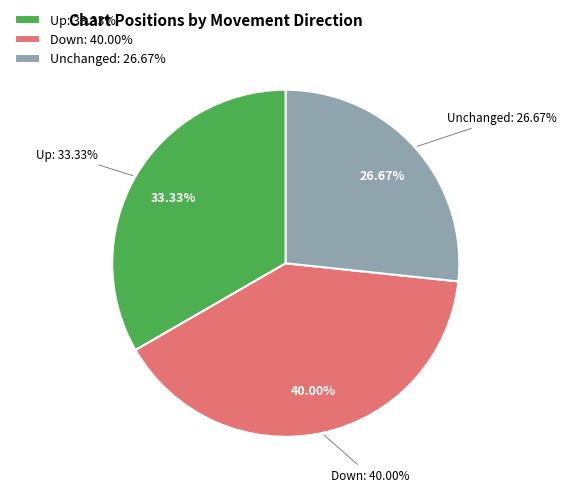

Between - and up, which is larger?

up